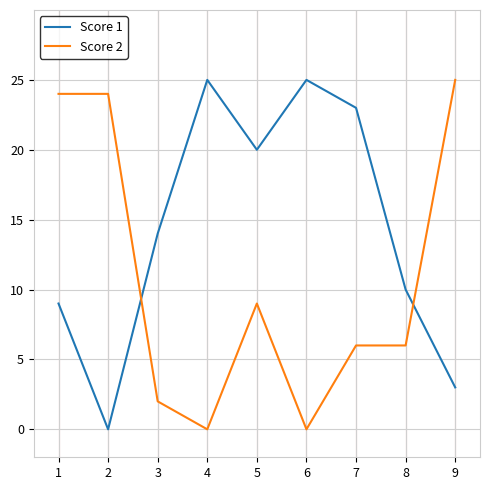

Reading right to left, what are all the values shown in this chart?

Score 1: 9=3	8=10	7=23	6=25	5=20	4=25	3=14	2=0	1=9
Score 2: 9=25	8=6	7=6	6=0	5=9	4=0	3=2	2=24	1=24